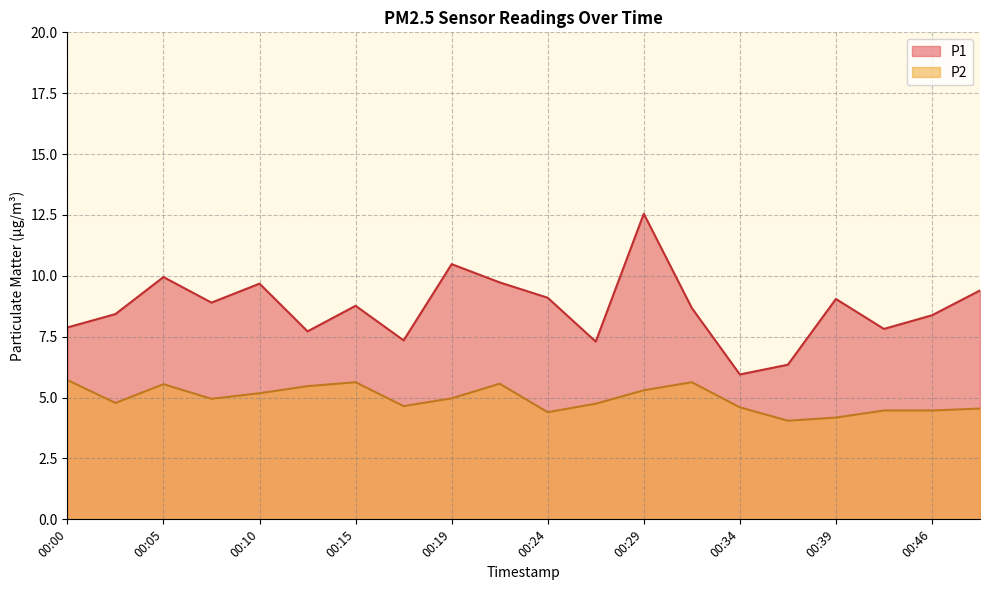

What is the value of the P1 point at the 2nd from the left?

8.4